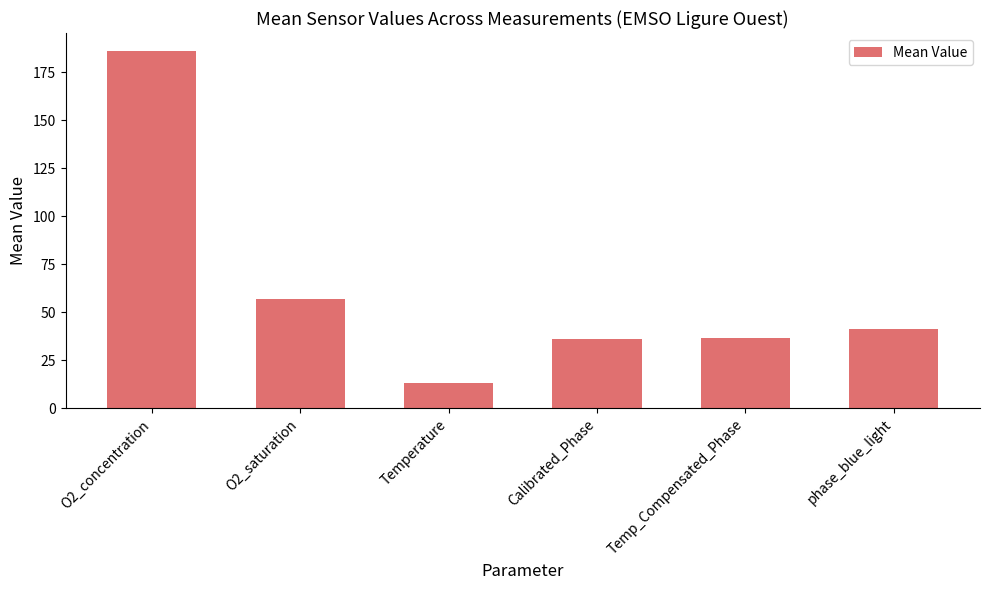

True or false: the data shows 57.0 at O2_saturation.

True